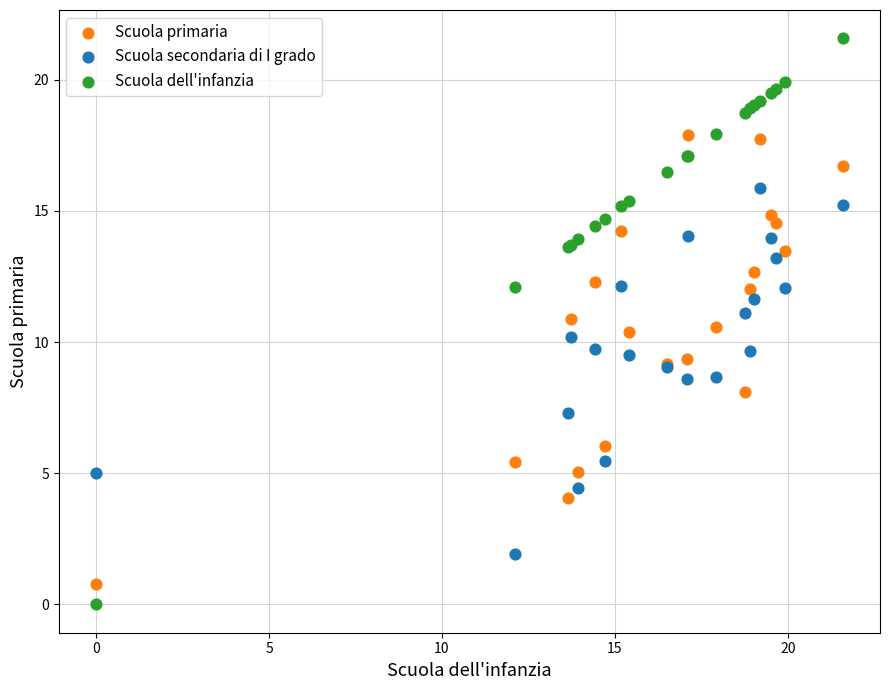

Which series has the largest Y range (max minus min)?

Scuola dell'infanzia